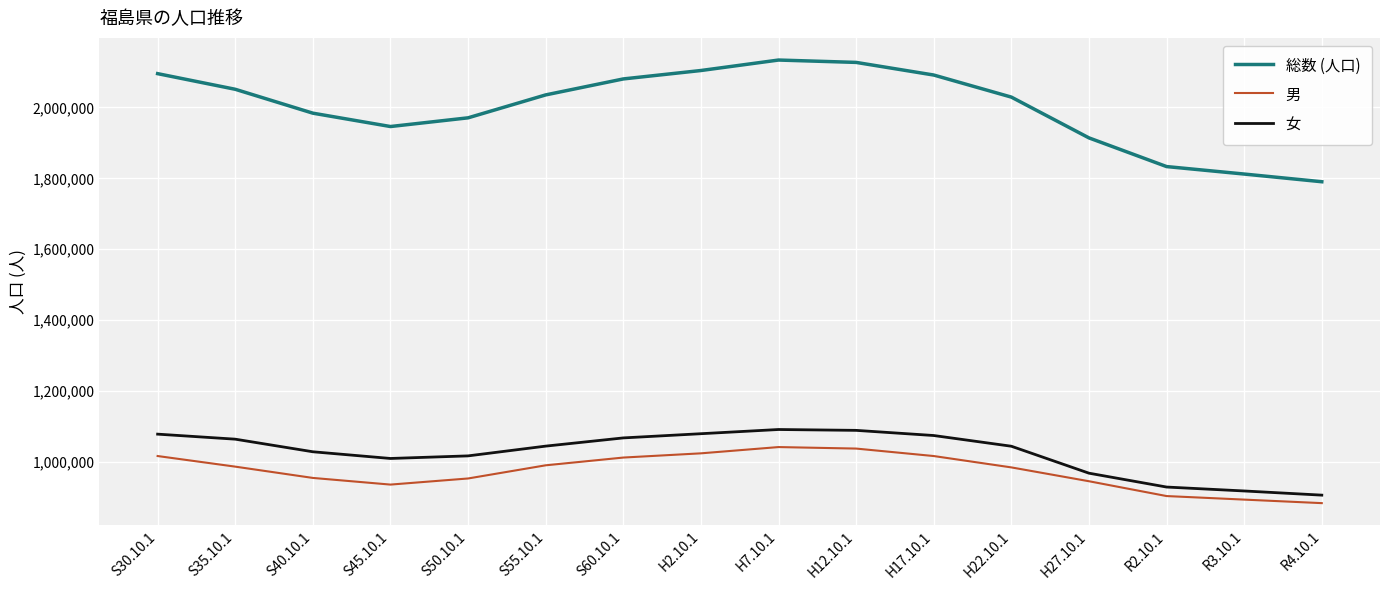

True or false: 総数 (人口) and 男 cross at least once.

False